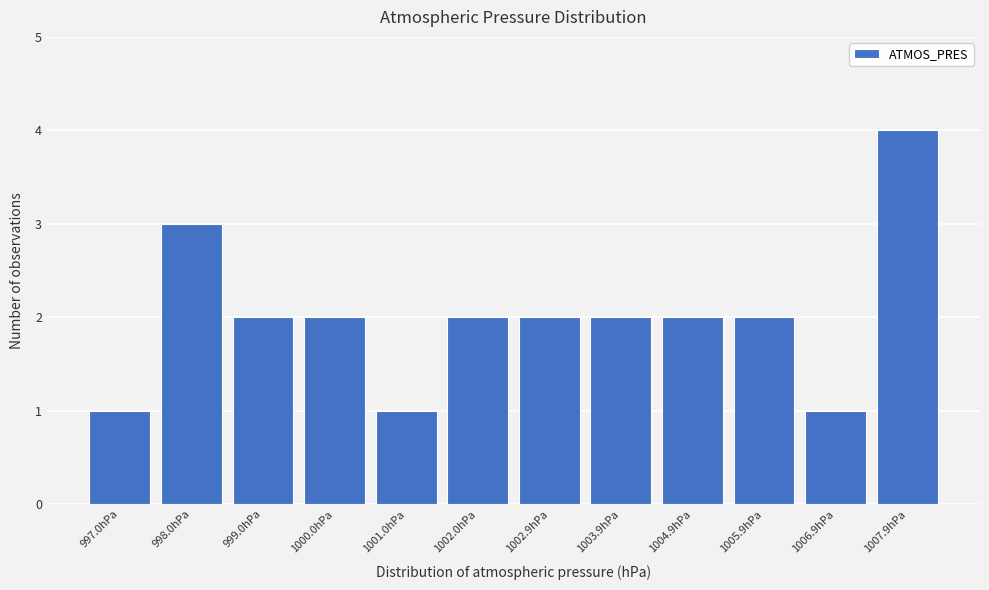

Over which range of the x-axis is the bar tallest?

1007.4 to 1008.4